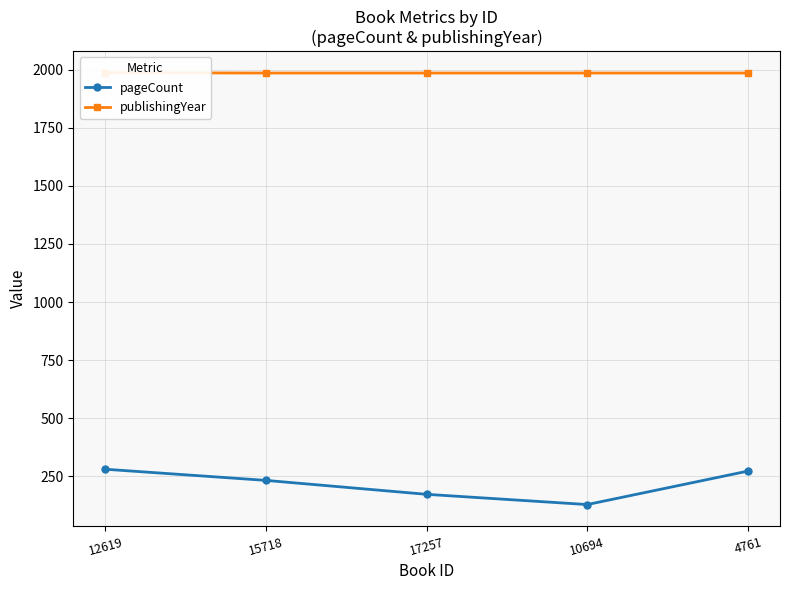

Reading left to right, transcribe all the data shown in this chart.

pageCount: 12619=280	15718=232	17257=172	10694=128	4761=272
publishingYear: 12619=1987	15718=1986	17257=1986	10694=1986	4761=1986